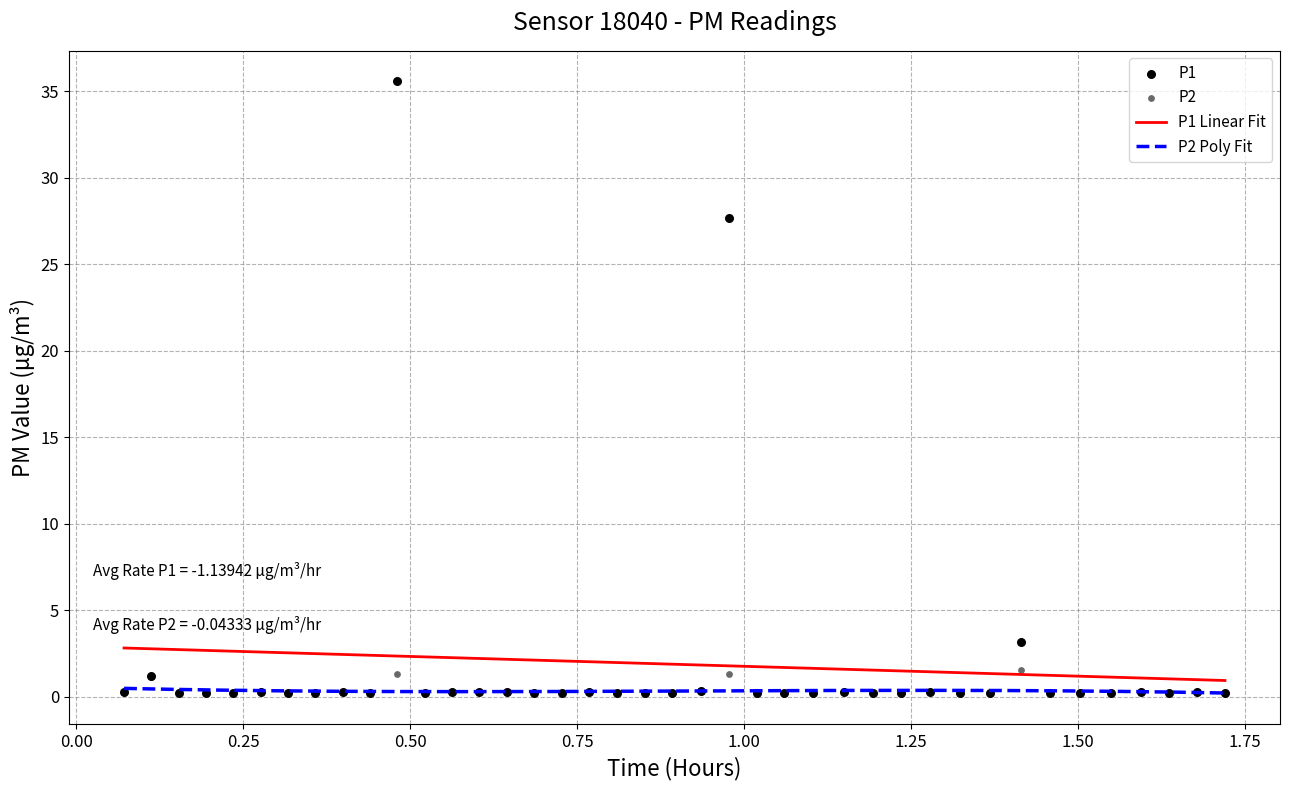

What is the maximum value for P1 Linear Fit?

2.8